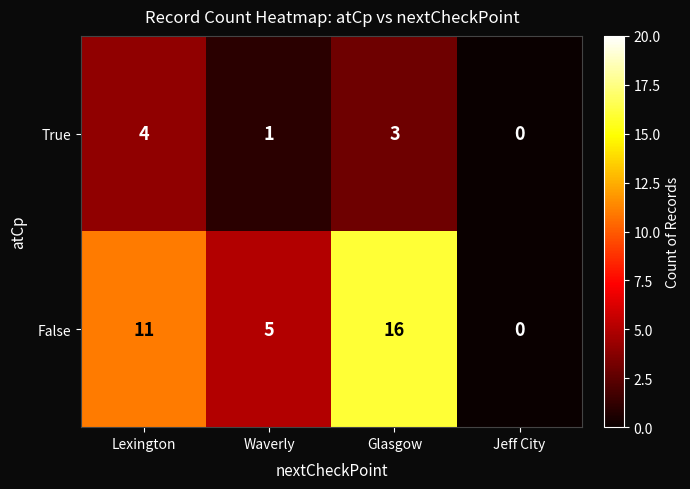

What is the highest value of the False series?

16